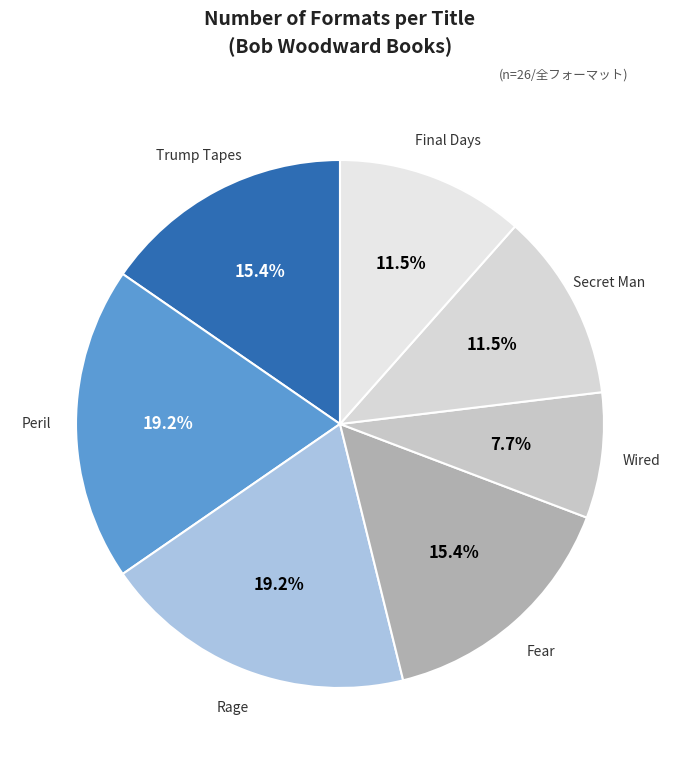

What percentage is the Trump Tapes slice, to the nearest percent?

15%